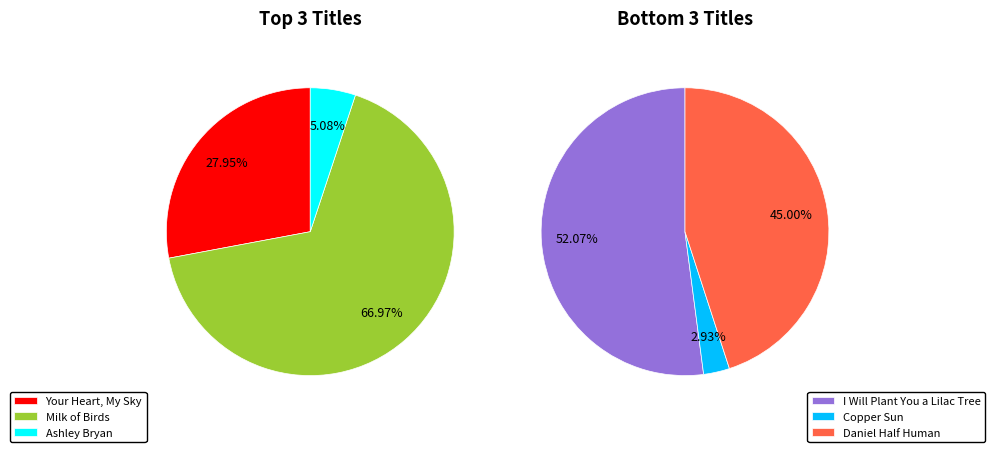

Between Copper Sun and Milk of Birds, which is larger?

Milk of Birds